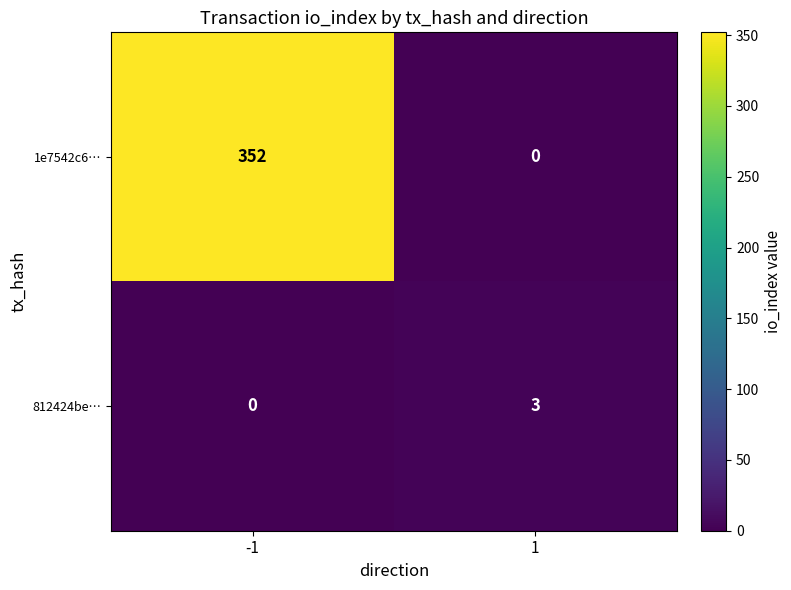

What is the maximum value shown in the chart?

352